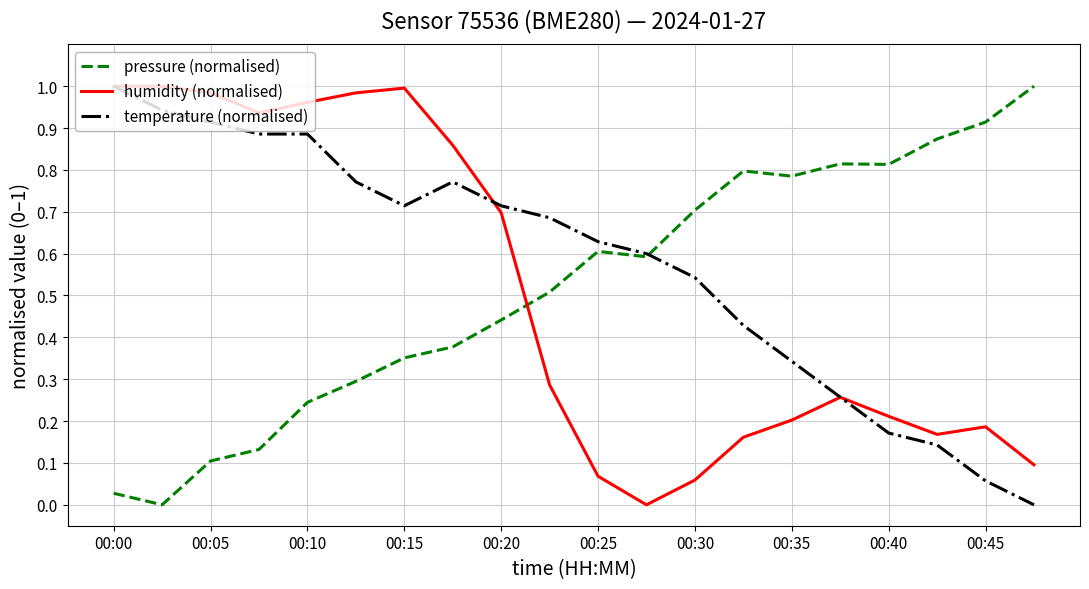

After their last crossing, which series has the higher values: pressure (normalised) or humidity (normalised)?

pressure (normalised)